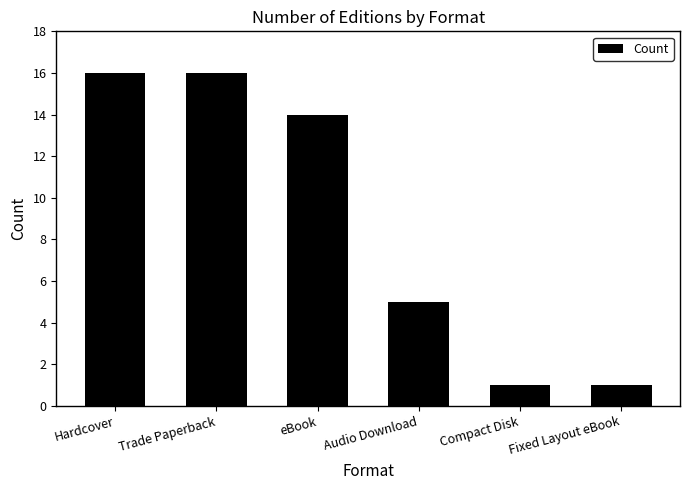

How many series are shown in this chart?

1